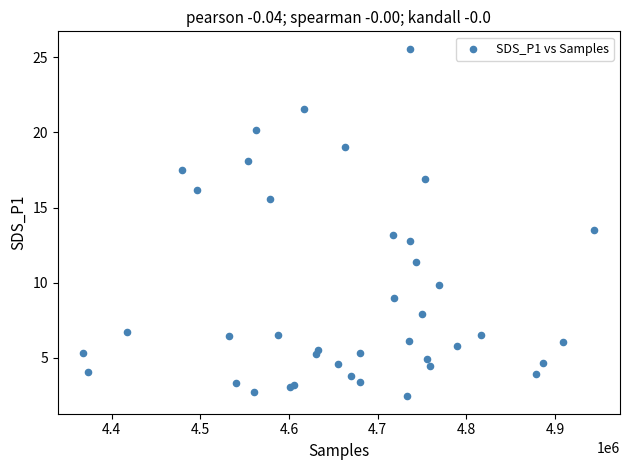

What Y value in the scatter plot is closest to 14?

13.5